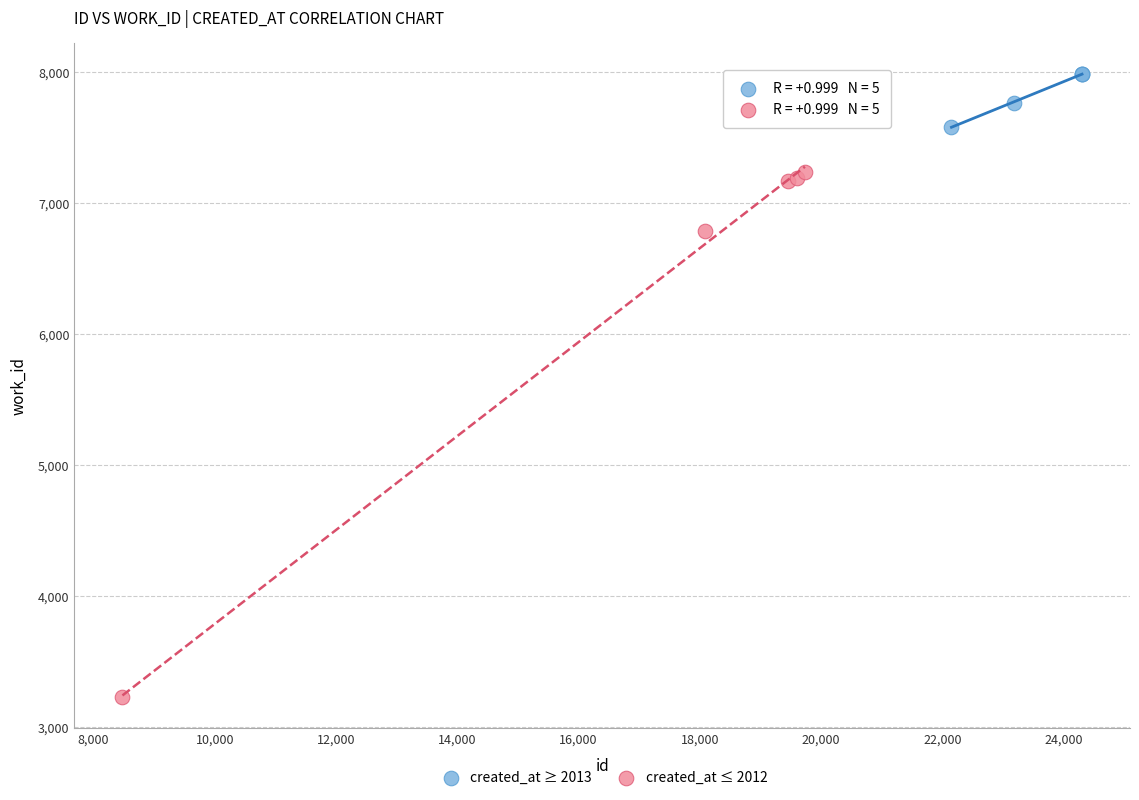

What are all the series names shown in the legend?

created_at ≥ 2013, created_at ≤ 2012